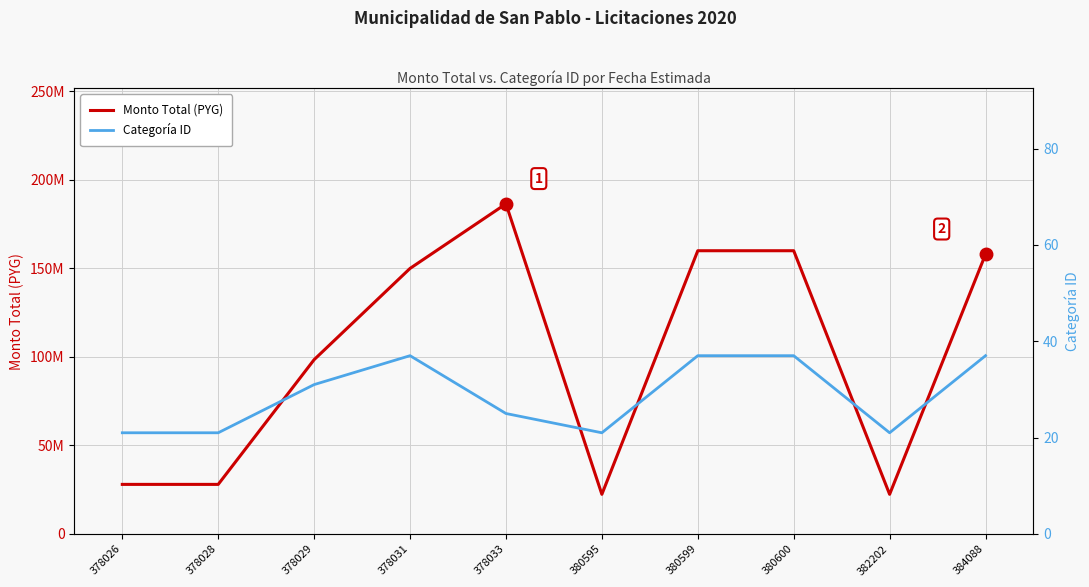

Reading left to right, what are all the values shown in this chart?

Monto Total (PYG): 378026=28000000	378028=28000000	378029=98460000	378031=150000000	378033=186490854	380595=22400000	380599=160000000	380600=160000000	382202=22400000	384088=158000000
Categoría ID: 378026=21	378028=21	378029=31	378031=37	378033=25	380595=21	380599=37	380600=37	382202=21	384088=37